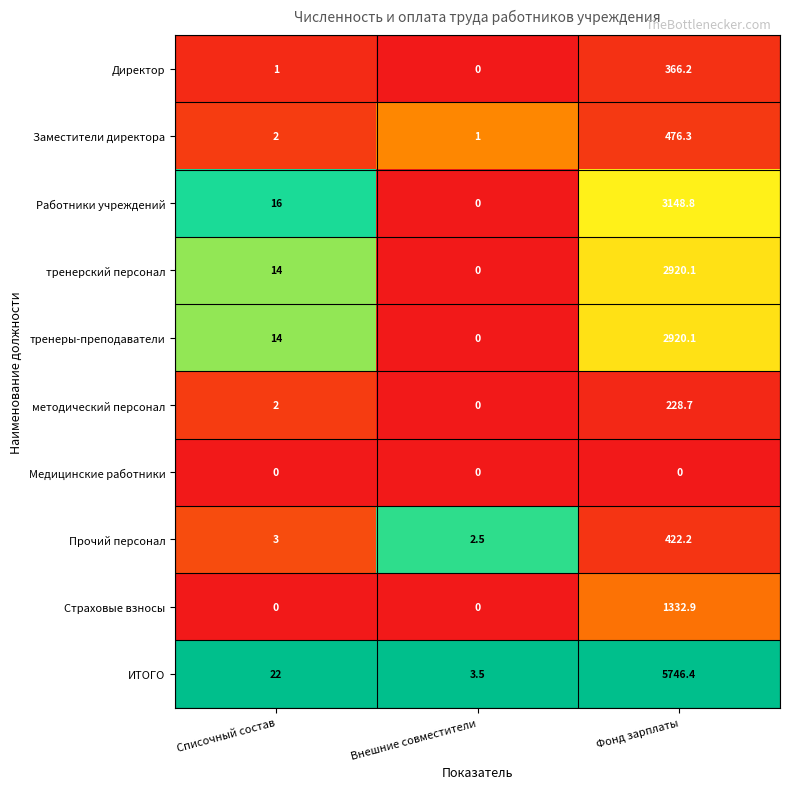

Which label corresponds to the largest value in the chart?

Фонд зарплаты